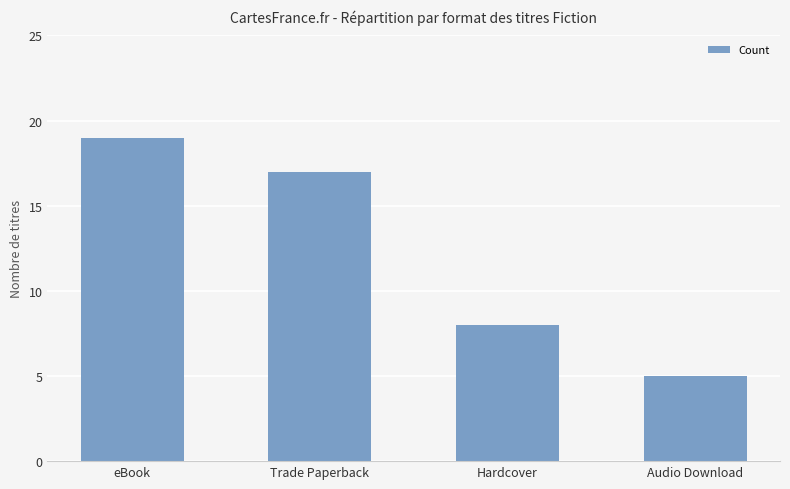

Rank the categories by value from lowest to highest.

Audio Download, Hardcover, Trade Paperback, eBook